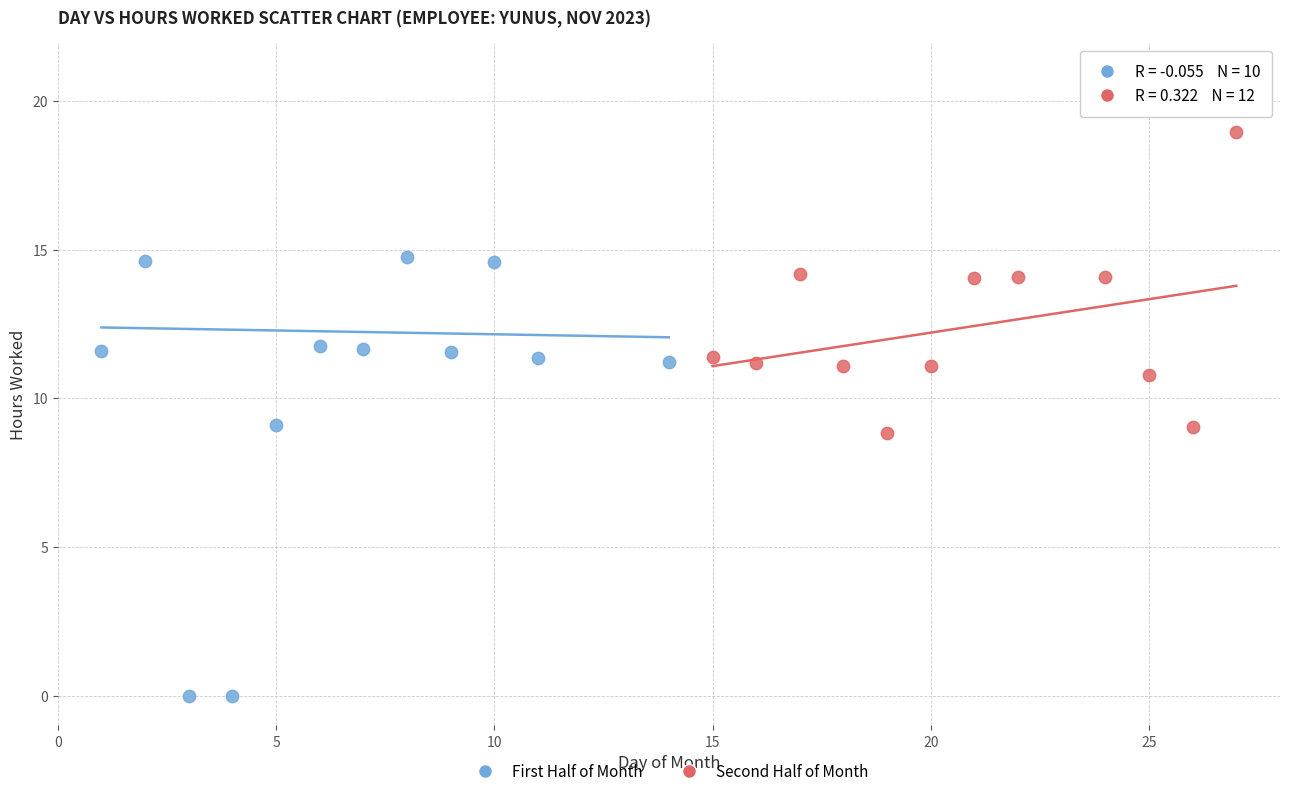

Which series contains the lowest Y value?

First Half of Month